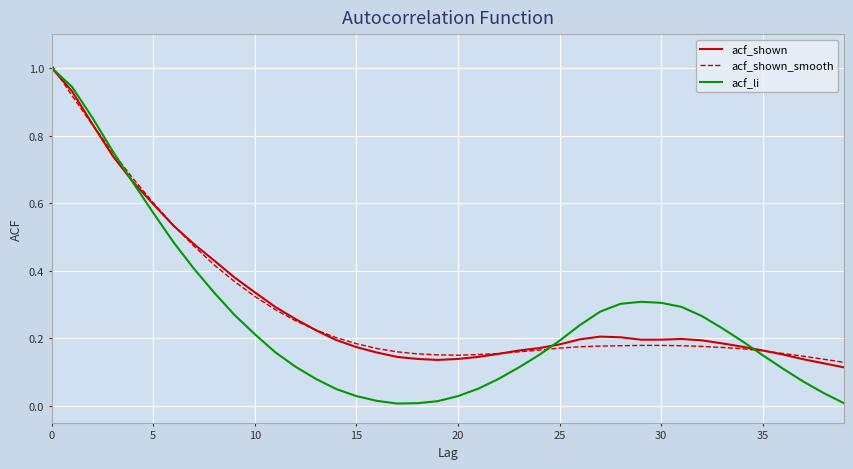

At how many categories does at least one series exceed 0?

40